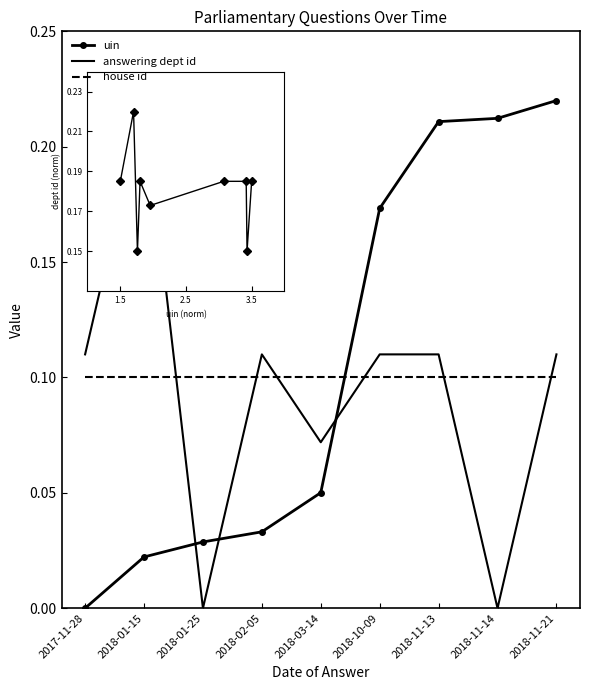

What position from the right is 2018-01-25?

7